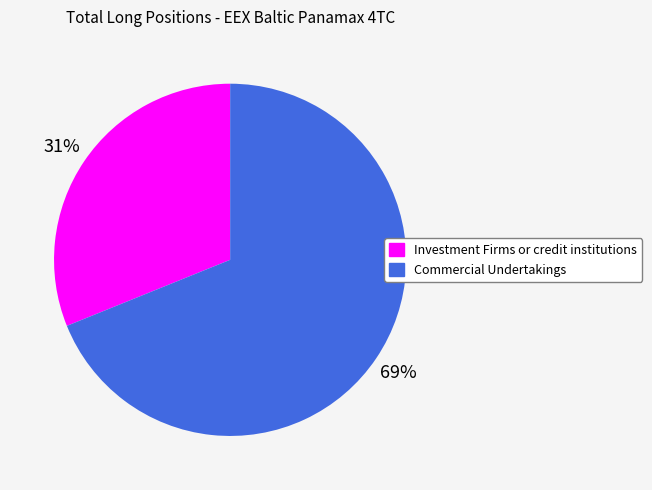

Is there any slice that represents more than half of the pie?

Yes